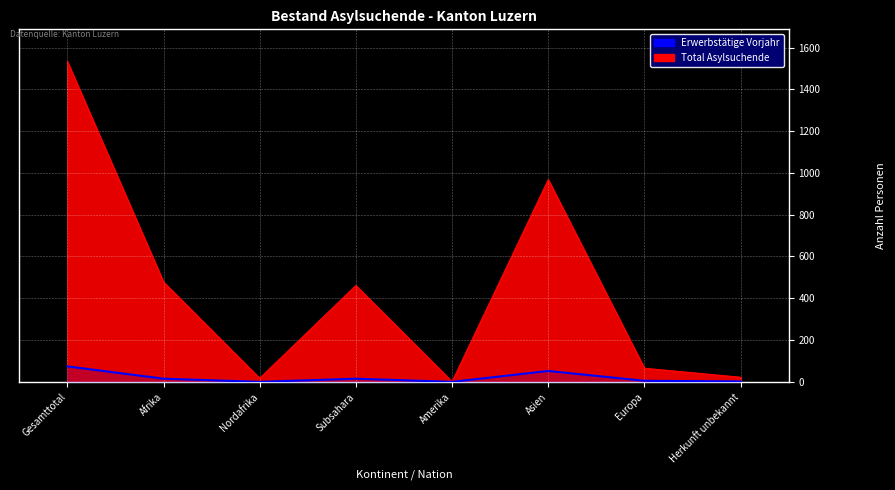

Rank the categories by value from lowest to highest.

Nordafrika, Amerika, Herkunft unbekannt, Europa, Afrika, Subsahara, Asien, Gesamttotal